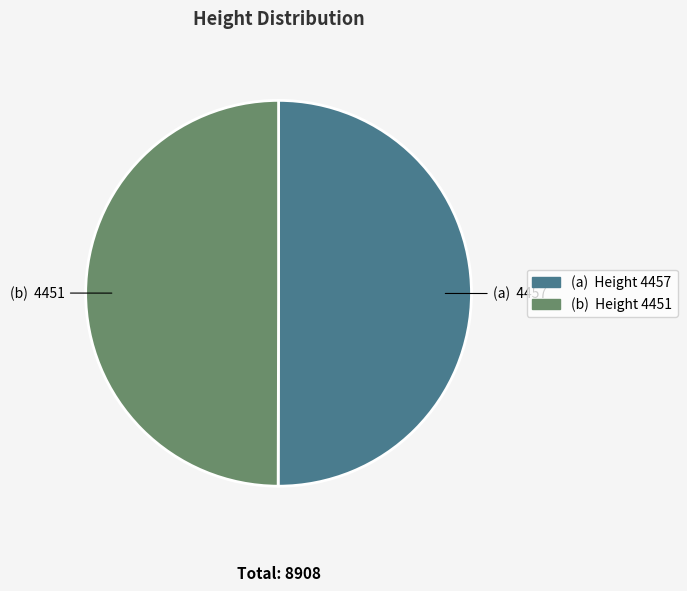

Count the number of slices in the pie.

2